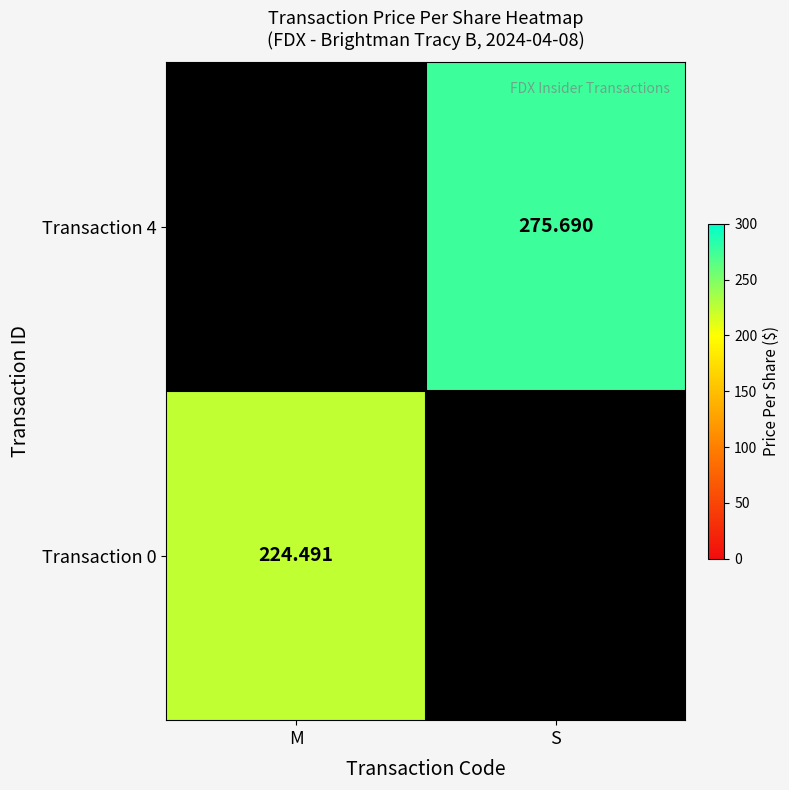

Reading left to right, extract all data points from this chart.

M: 224.5	0.0
S: 0.0	275.7